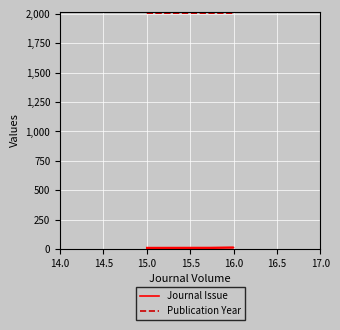

What are all the series names shown in the legend?

Journal Issue, Publication Year